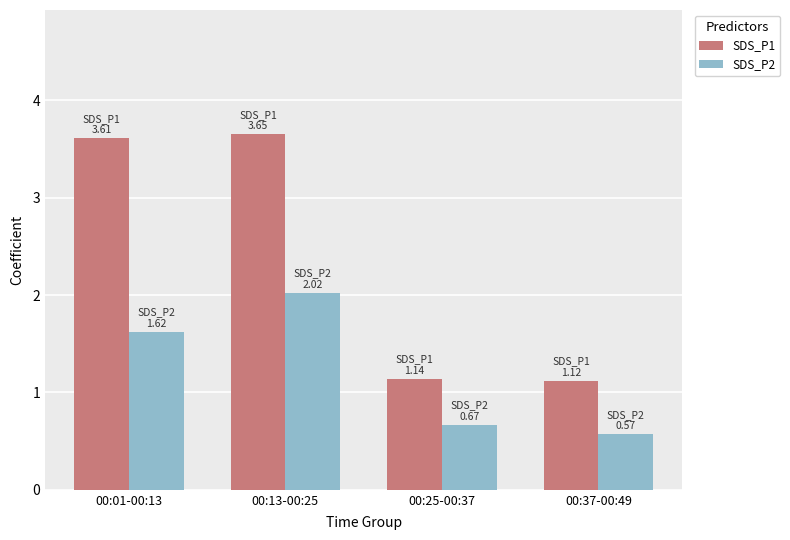

The SDS_P1 series shows 0.8 at 00:13-00:25. True or false?

False